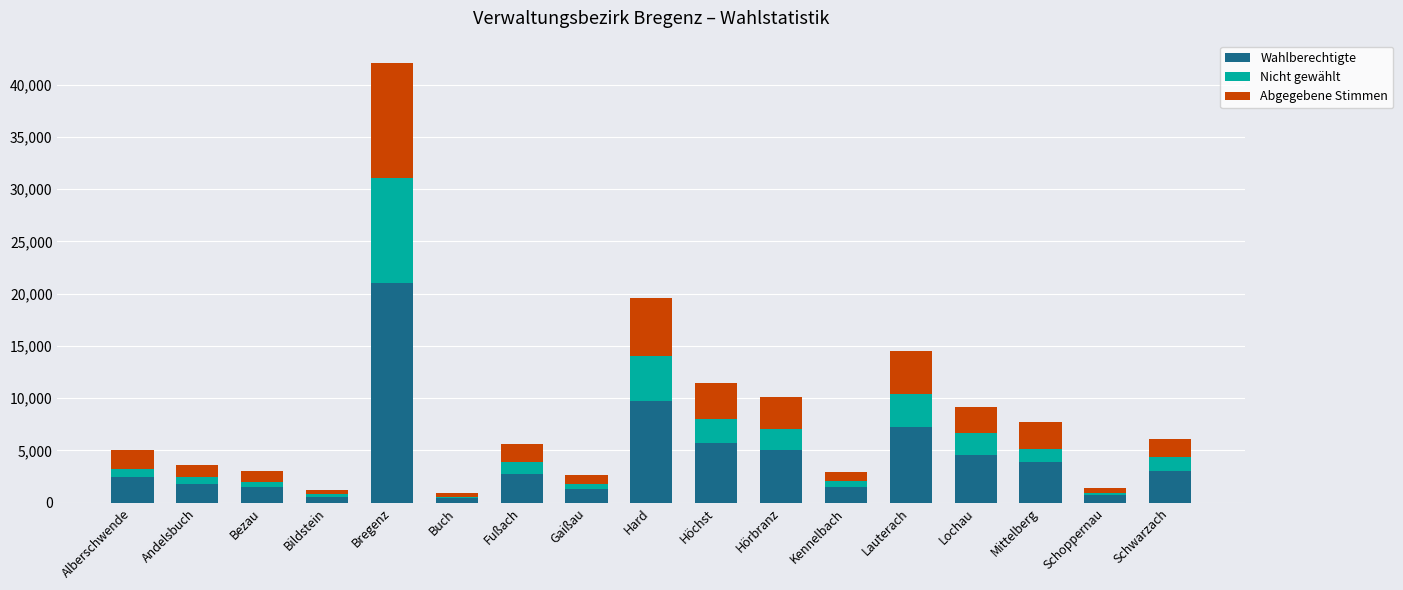

What is the total value across all series at Mittelberg?

7722